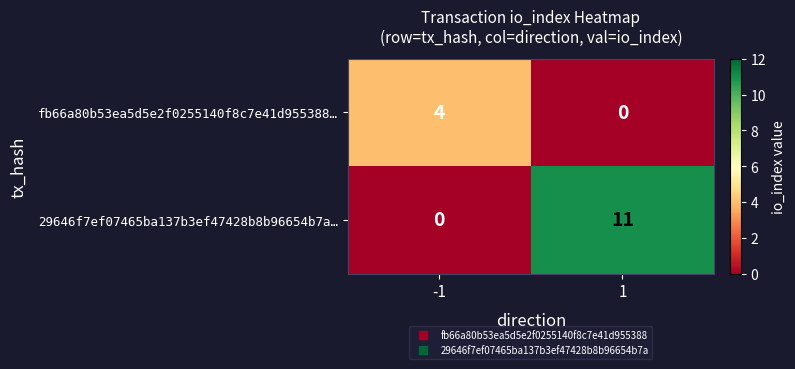

What is the total value across all series at 1?

11